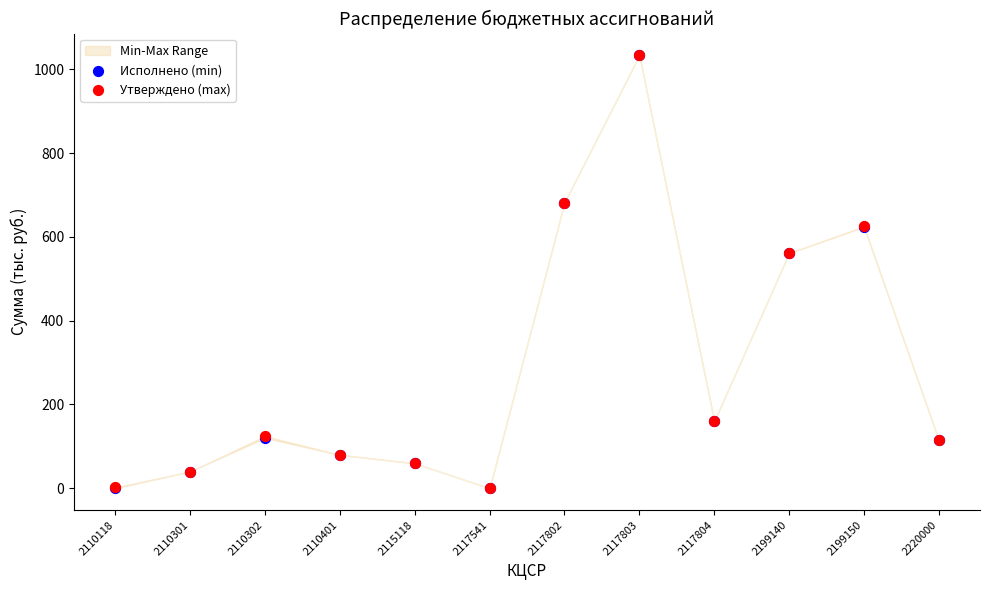

Which series contains the highest Y value?

Исполнено (min)